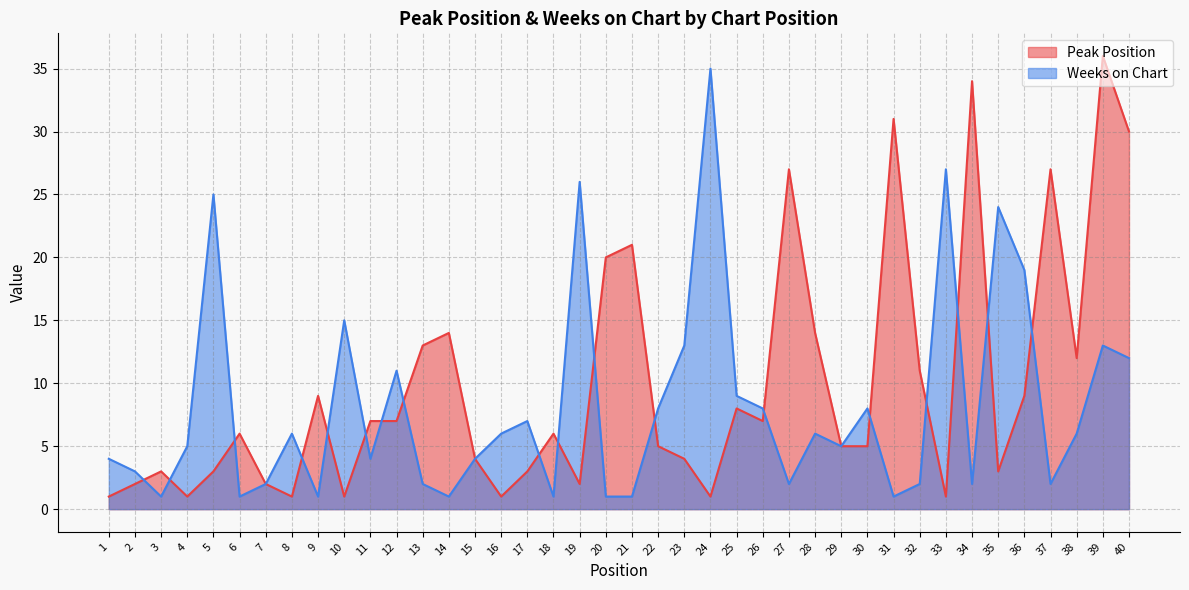

What is the minimum value for Peak Position?

1